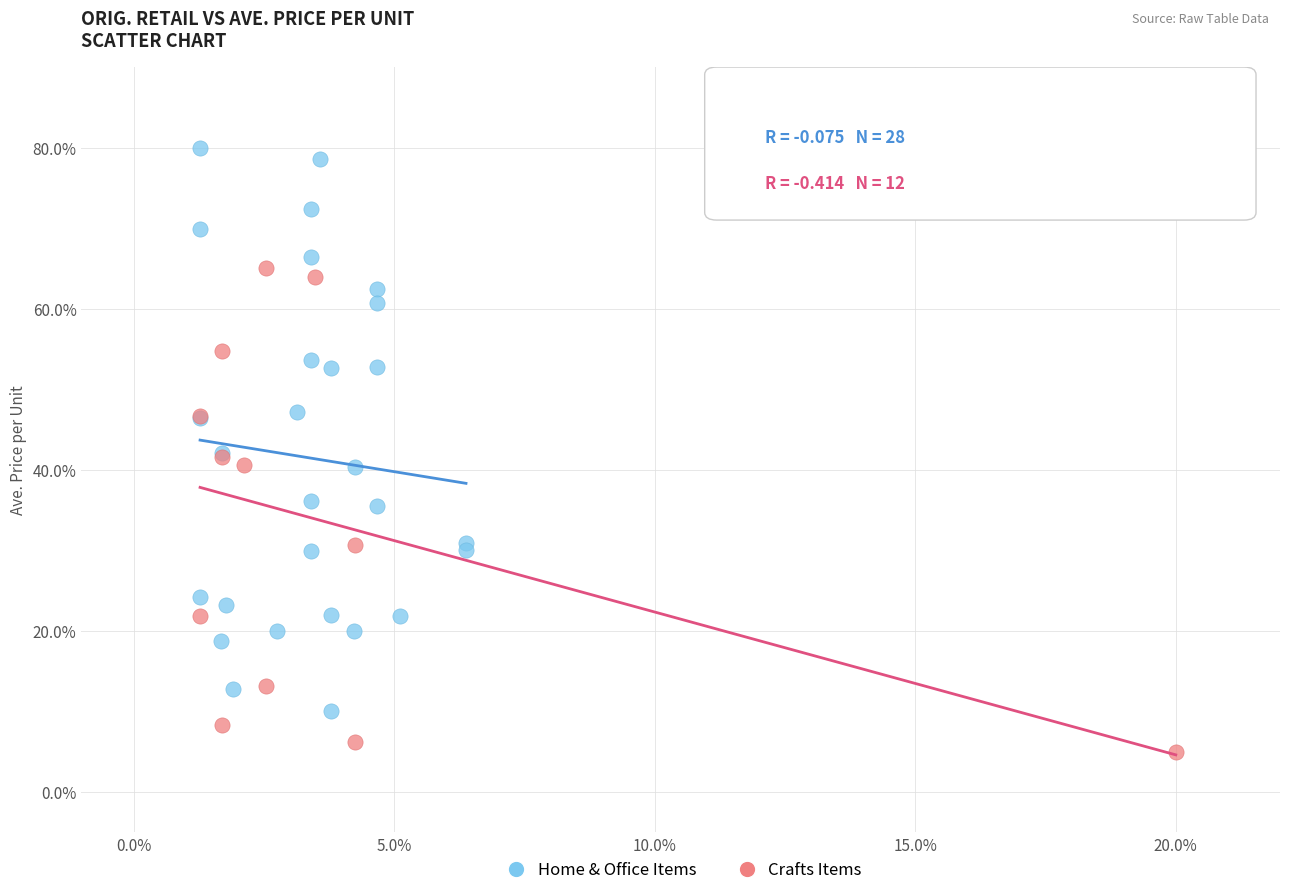

Which series reaches the minimum Y coordinate?

Crafts Items